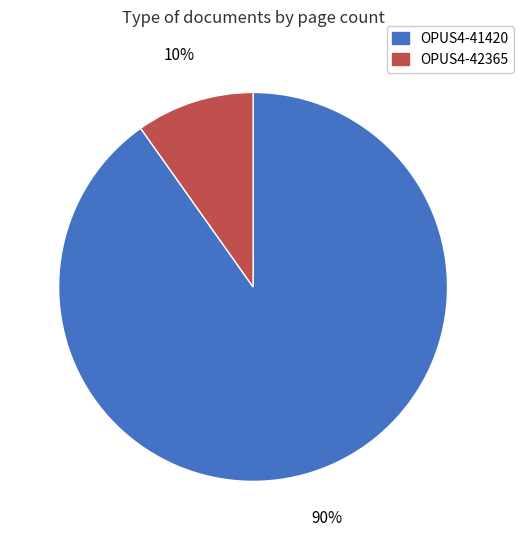

To the nearest percent, what percentage of the pie is OPUS4-41420?

90%